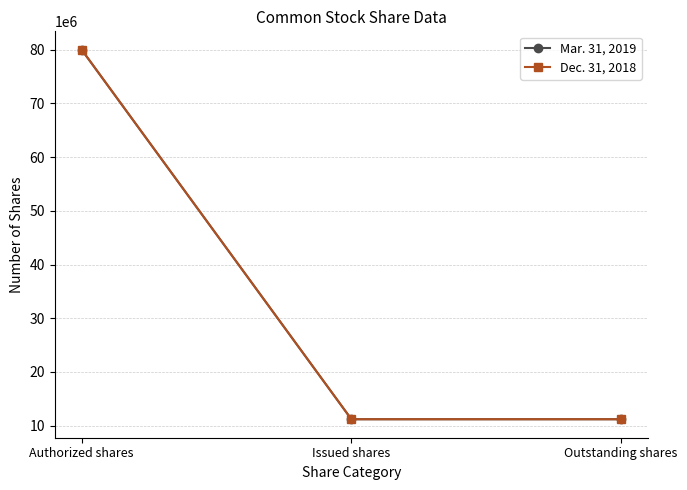

At Issued shares, list the series in order from smallest to largest.

Dec. 31, 2018, Mar. 31, 2019